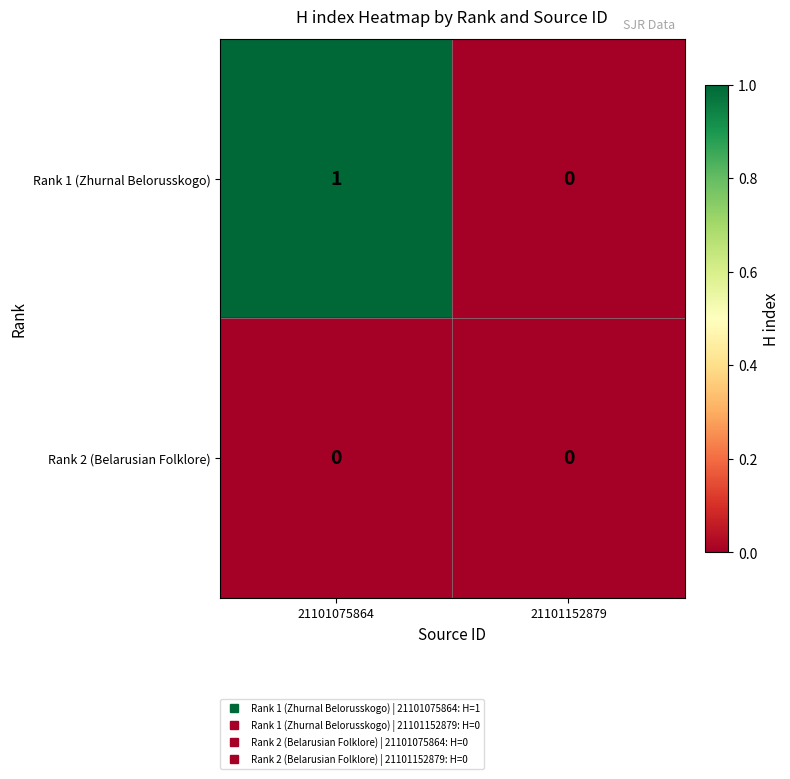

Which series has the largest total across all categories?

Rank 1 (Zhurnal Belorusskogo)